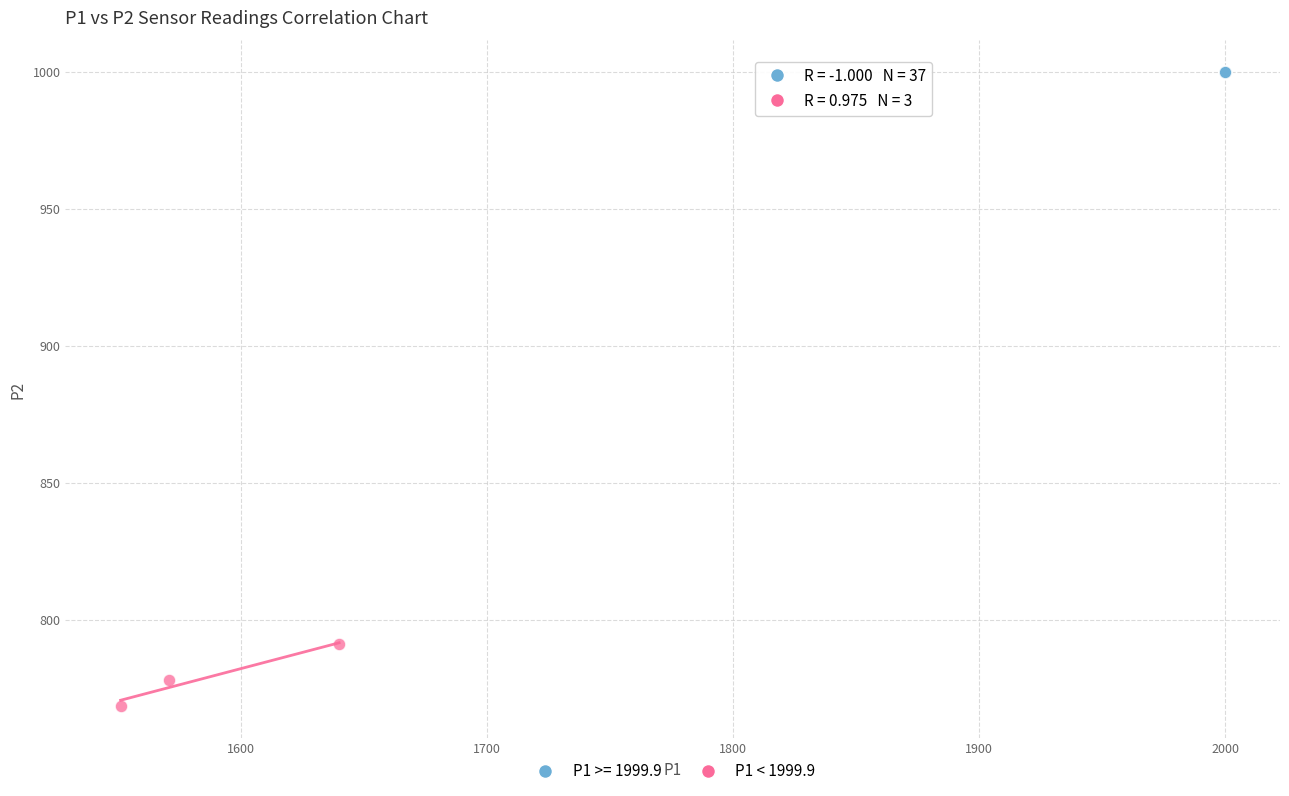

Which series reaches the minimum Y coordinate?

P1 < 1999.9